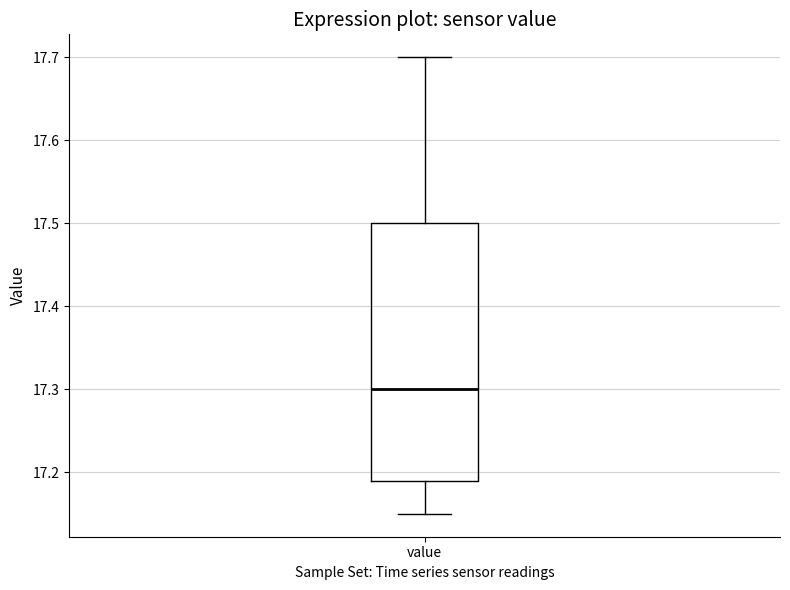

Transcribe this box plot: give where the median line is, the range the box spans, and where the two whiskers end, as read against the y-axis. The values are not printed on the chart, so give them approximately, as read against the axis.

median 17.30, box 17.19 to 17.50, whiskers 17.15 to 17.70